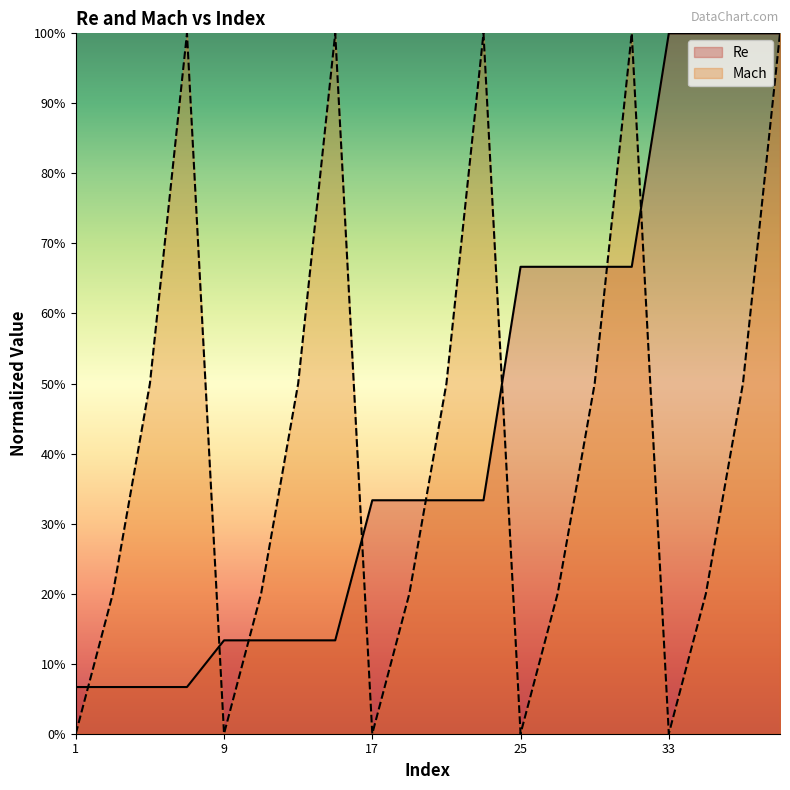

Which series has the widest spread of values?

Mach